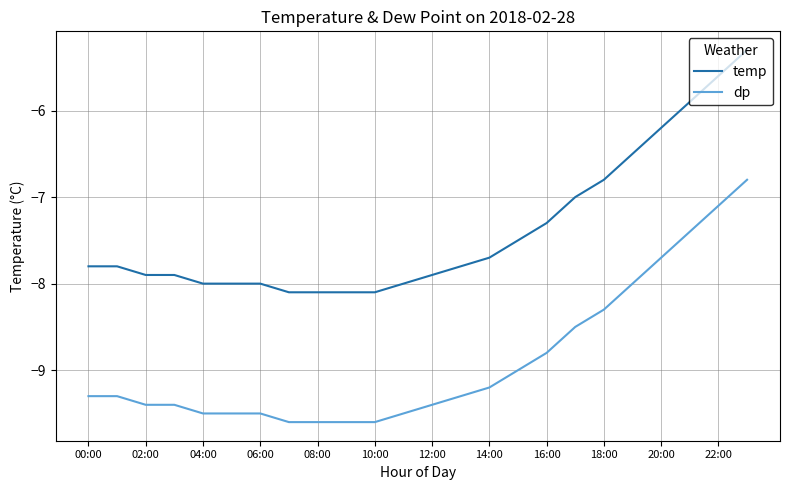

What are all the series names shown in the legend?

temp, dp